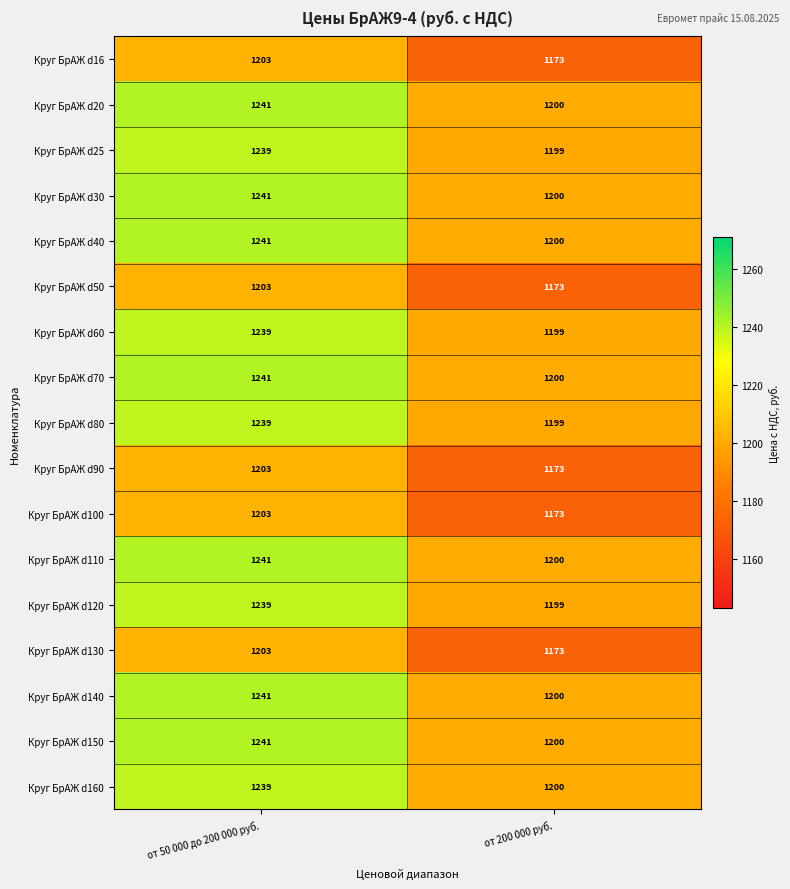

Is it true that Круг БрАЖ d100 equals 1173 at от 200 000 руб.?

True